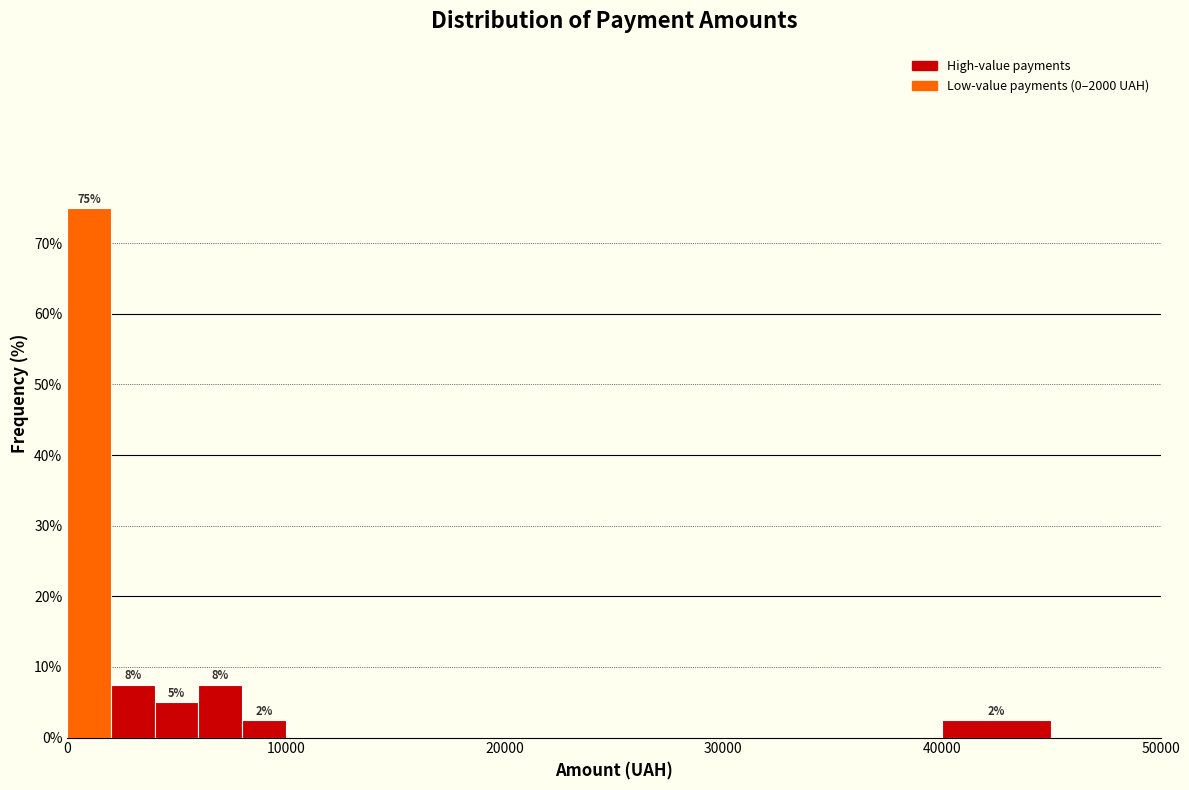

Around what value on the x-axis is the tallest bar? Give the approximate position of its centre, as read against the axis.

1000